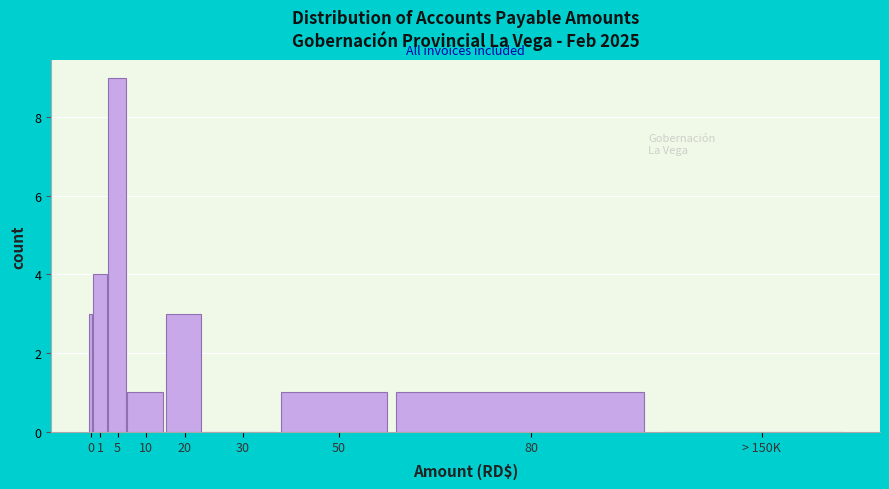

Reading left to right, list all the values displayed in this chart.

0=3	1=4	5=9	10=1	20=3	30=0	50=1	80=1	> 150K=0